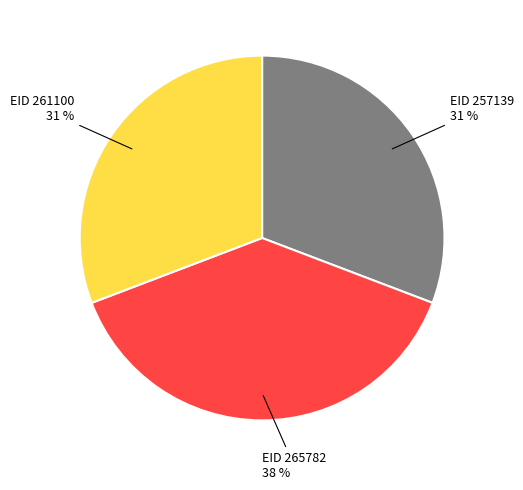

How many slices are in this pie chart?

3